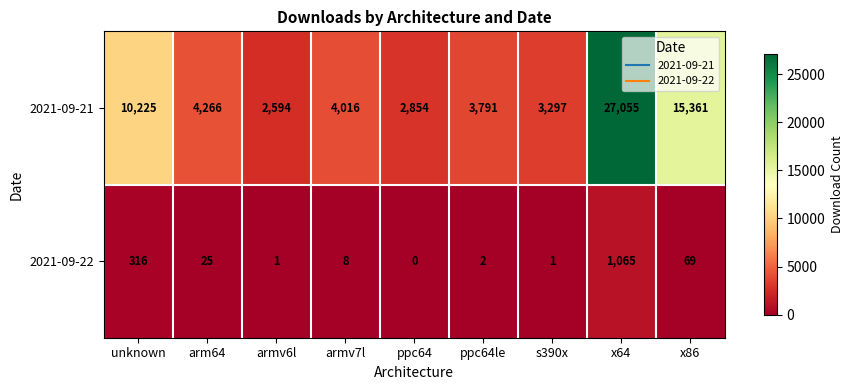

What is the difference between the maximum and second lowest values in the 2021-09-21 series?

24201